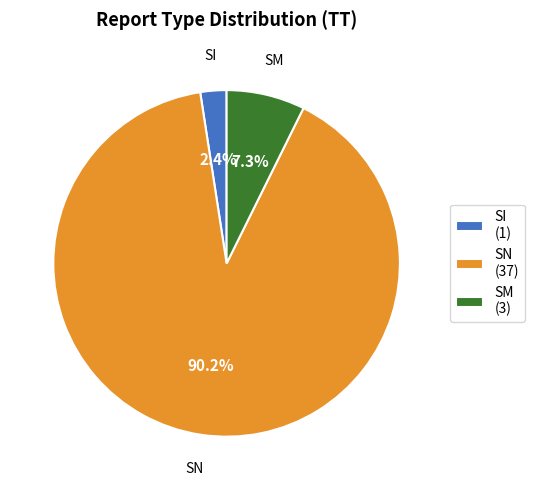

To the nearest percent, what percentage of the pie is SN?

90%